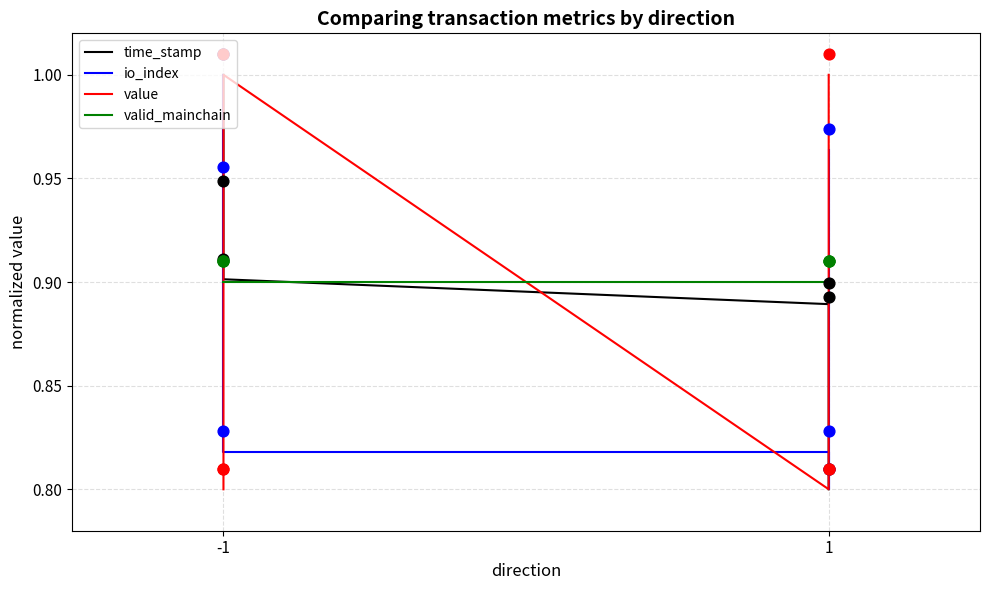

Which series has the largest total across all categories?

time_stamp